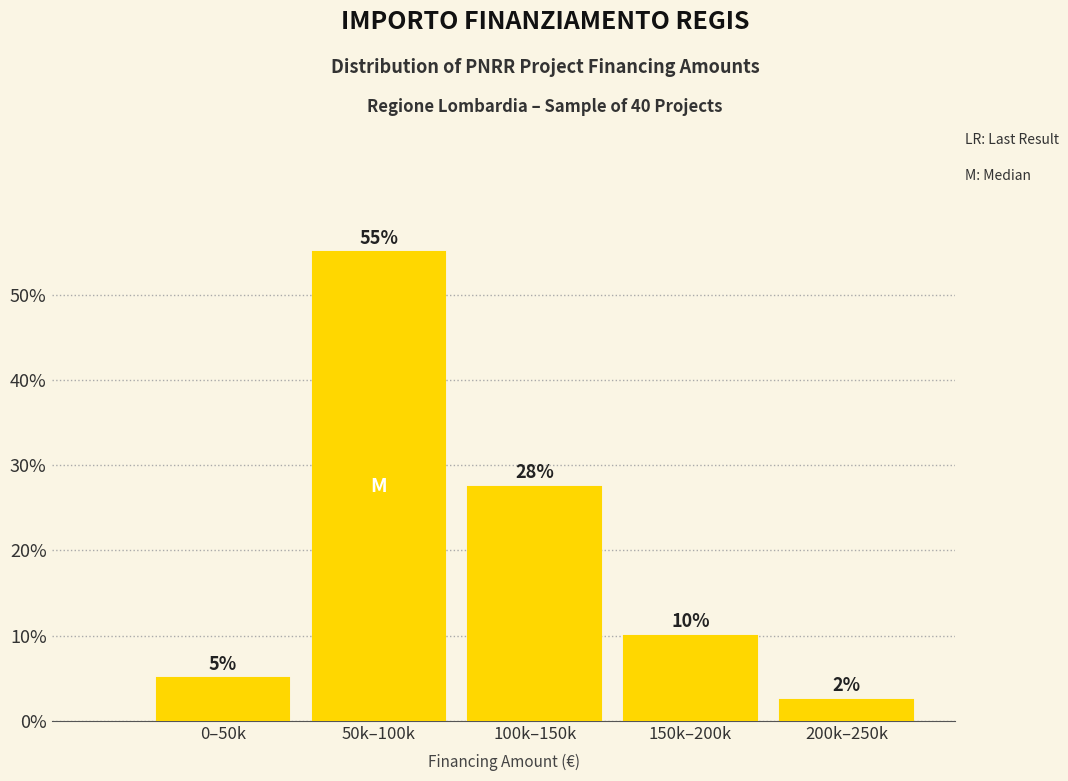

Read the value at 200k–250k.

2.5